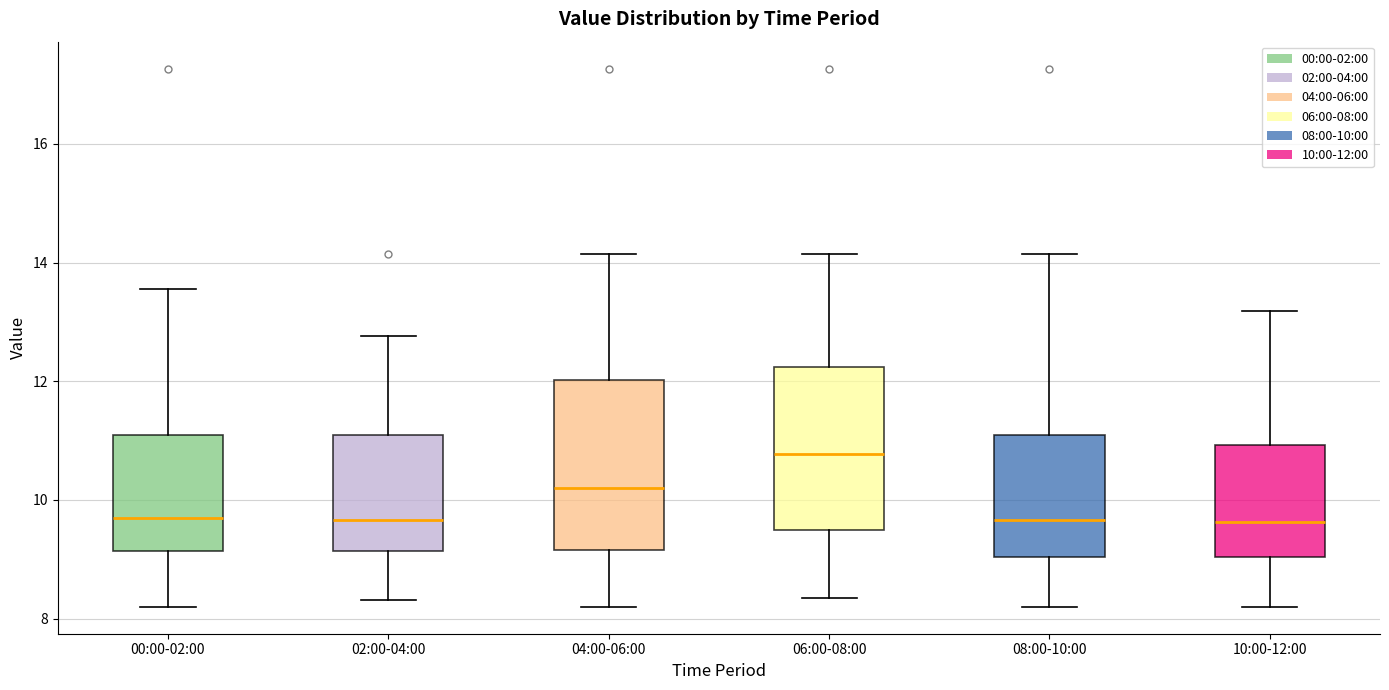

Reading left to right, transcribe this box plot: for each box, give where its median line is, the range the box spans, and where its two whiskers end, as read against the y-axis. The values are not printed on the chart, so give them approximately, as read against the axis.

00:00-02:00: median 9.6, box 9.2 to 11.2, whiskers 8.2 to 13.6
02:00-04:00: median 9.6, box 9.2 to 11.2, whiskers 8.4 to 12.8
04:00-06:00: median 10.2, box 9.2 to 12.0, whiskers 8.2 to 14.2
06:00-08:00: median 10.8, box 9.4 to 12.2, whiskers 8.4 to 14.2
08:00-10:00: median 9.6, box 9.0 to 11.2, whiskers 8.2 to 14.2
10:00-12:00: median 9.6, box 9.0 to 11.0, whiskers 8.2 to 13.2